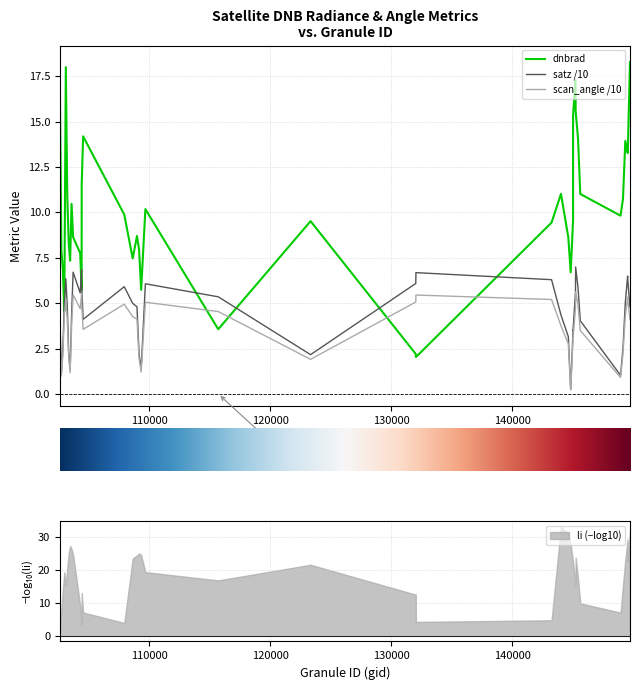

What is the sum of the satz /10 values at 100000 and 130000?

9.1